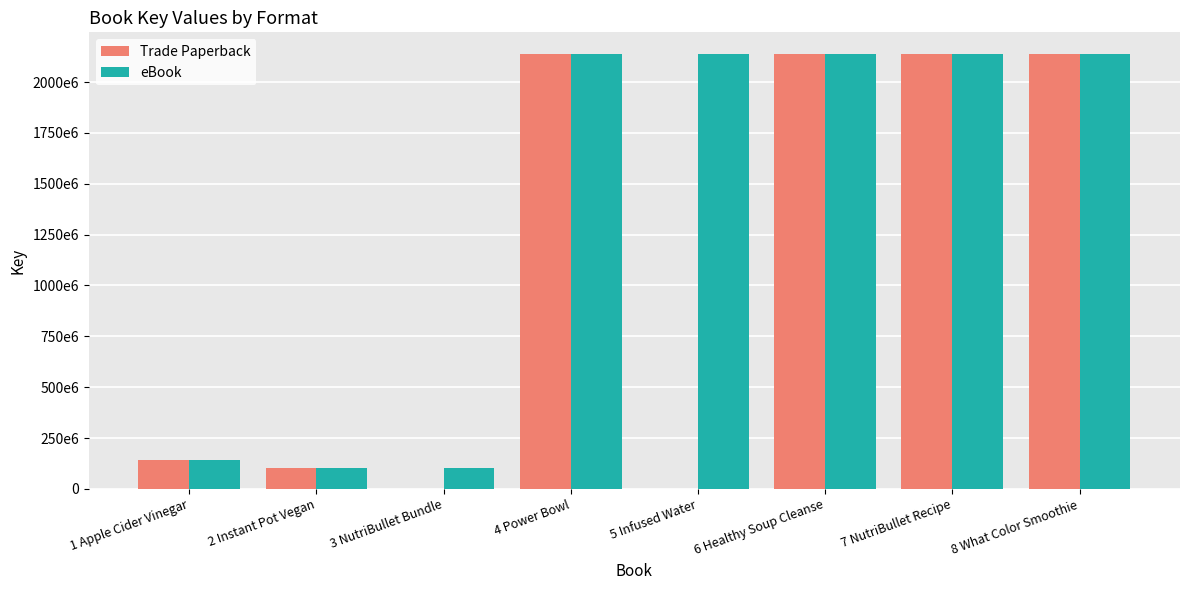

Reading right to left, list all the values displayed in this chart.

Trade Paperback: 2137666628	2137705591	2137706630	0	2137715888	0	100224352	140031883
eBook: 2137666628	2137705591	2137706630	2137704865	2137715888	101176835	100224352	140031883